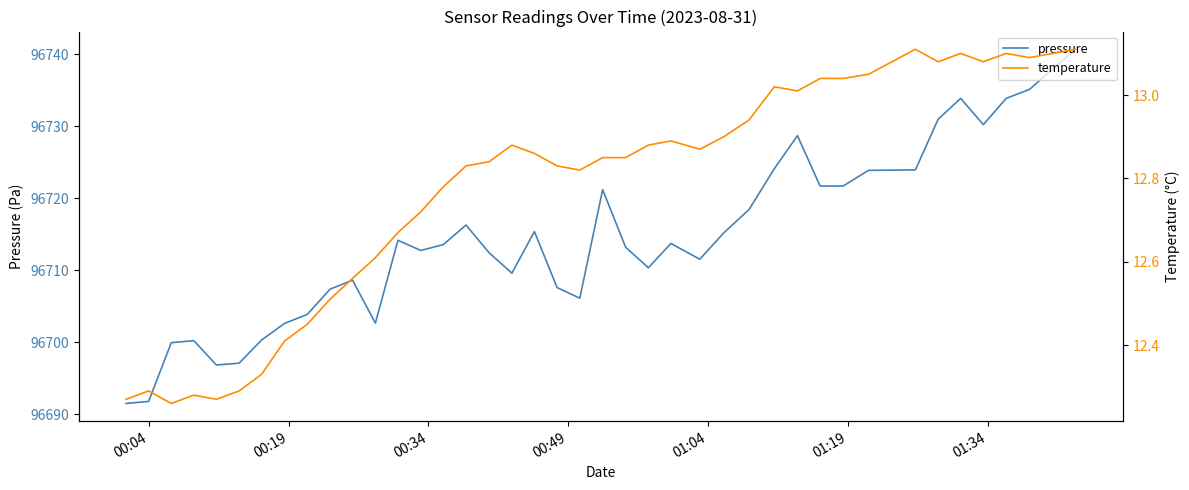

How many lines are shown in the chart?

2